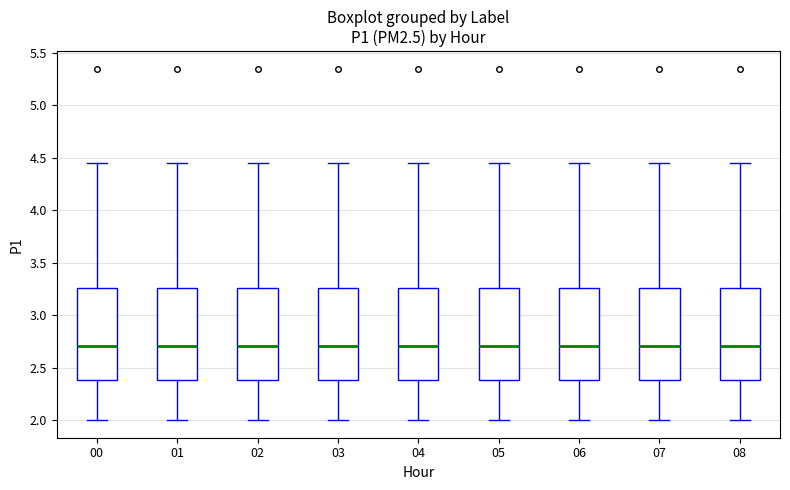

Reading left to right, read every box against the y-axis: the position of its median line, the range the box covers, and the ends of its whiskers. The values are not printed on the chart, so give them approximately, as read against the axis.

00: median 2.70, box 2.40 to 3.25, whiskers 2.00 to 4.45
01: median 2.70, box 2.40 to 3.25, whiskers 2.00 to 4.45
02: median 2.70, box 2.40 to 3.25, whiskers 2.00 to 4.45
03: median 2.70, box 2.40 to 3.25, whiskers 2.00 to 4.45
04: median 2.70, box 2.40 to 3.25, whiskers 2.00 to 4.45
05: median 2.70, box 2.40 to 3.25, whiskers 2.00 to 4.45
06: median 2.70, box 2.40 to 3.25, whiskers 2.00 to 4.45
07: median 2.70, box 2.40 to 3.25, whiskers 2.00 to 4.45
08: median 2.70, box 2.40 to 3.25, whiskers 2.00 to 4.45